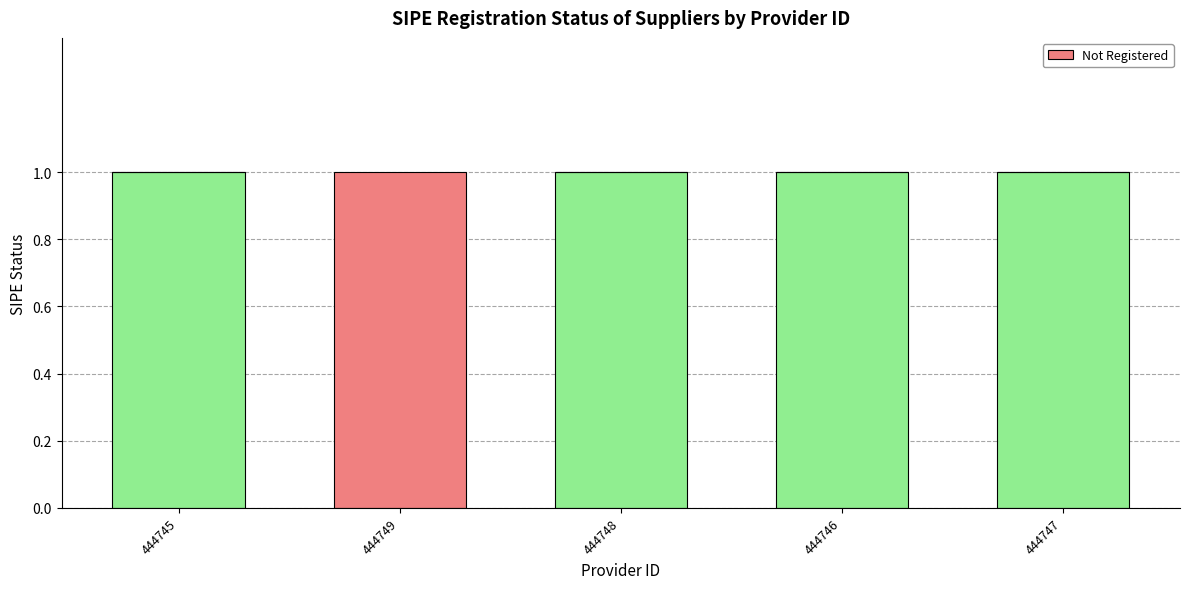

What position from the left is 444745?

1